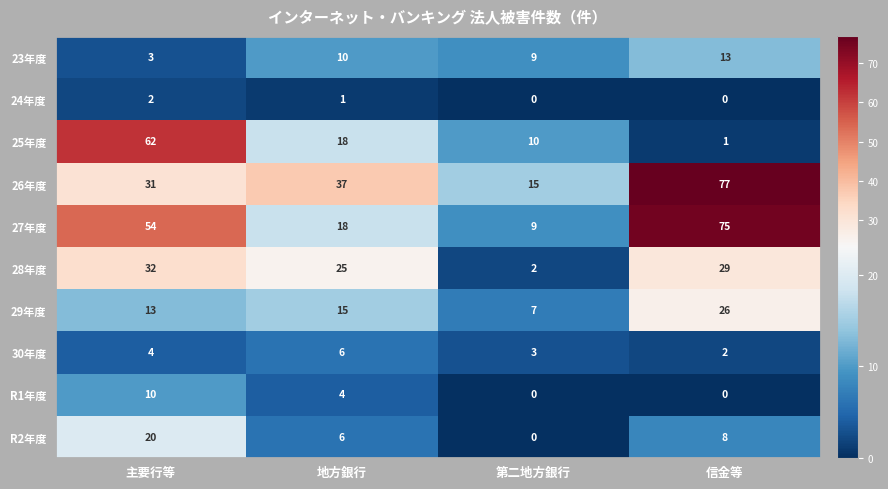

At how many categories does at least one series exceed 1?

4